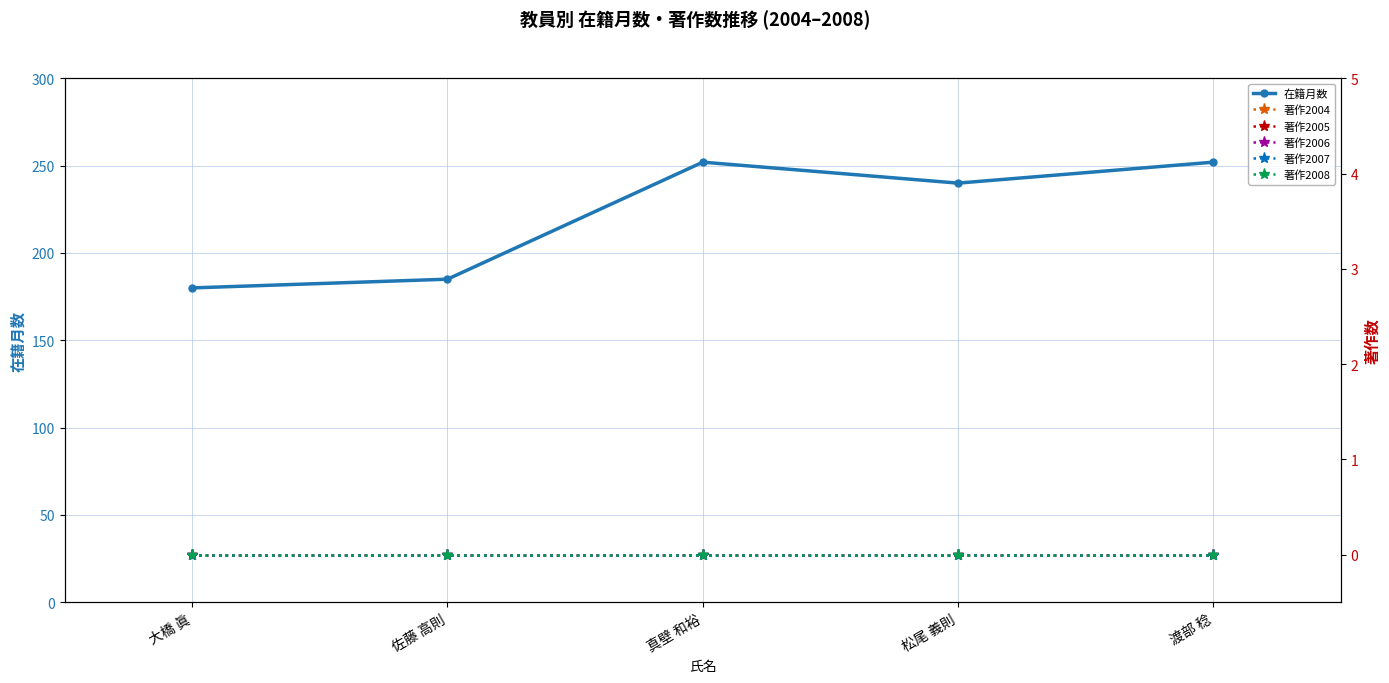

What is the value of the 在籍月数 point at the 1st from the left?

180